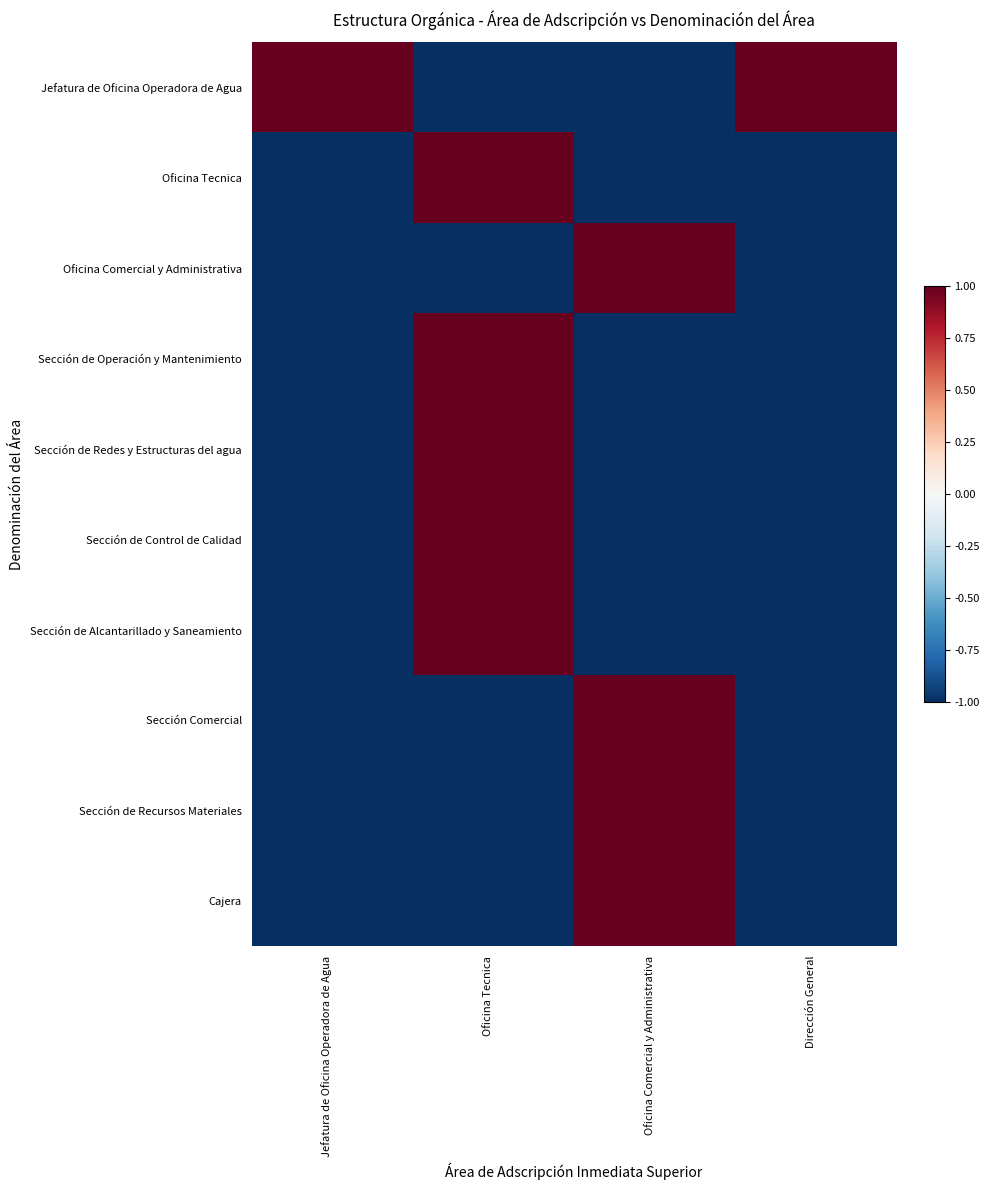

List the series in order of their peak value, lowest first.

Jefatura de Oficina Operadora de Agua, Oficina Tecnica, Oficina Comercial y Administrativa, Sección de Operación y Mantenimiento, Sección de Redes y Estructuras del agua, Sección de Control de Calidad, Sección de Alcantarillado y Saneamiento, Sección Comercial, Sección de Recursos Materiales, Cajera